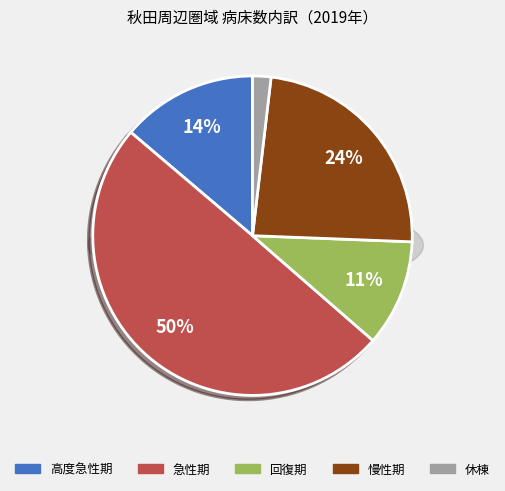

What is the ratio of the value at 慢性期 to the value at 高度急性期?

1.7